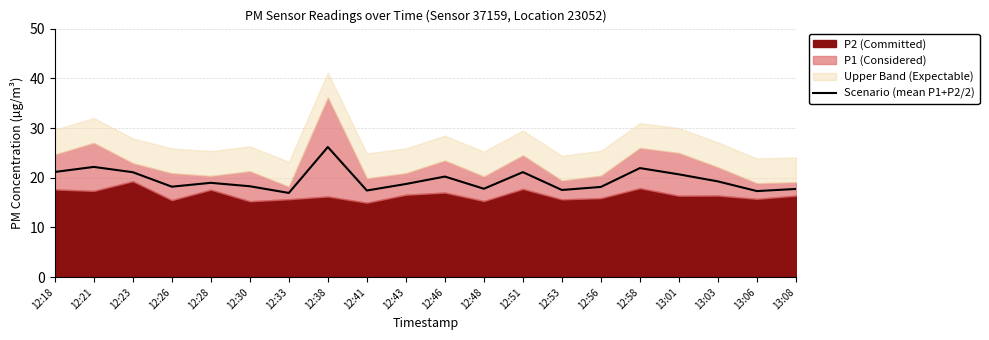

What is the highest value of the Scenario (mean P1+P2/2) series?

26.2